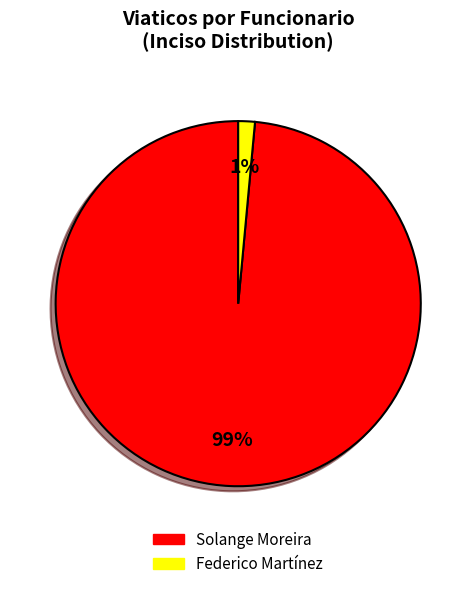

How many segments does this pie chart have?

2